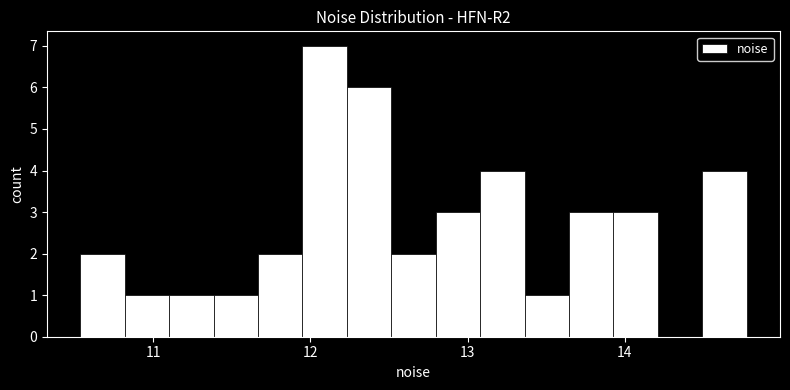

Around what value on the x-axis is the tallest bar? Give the approximate position of its centre, as read against the axis.

12.1